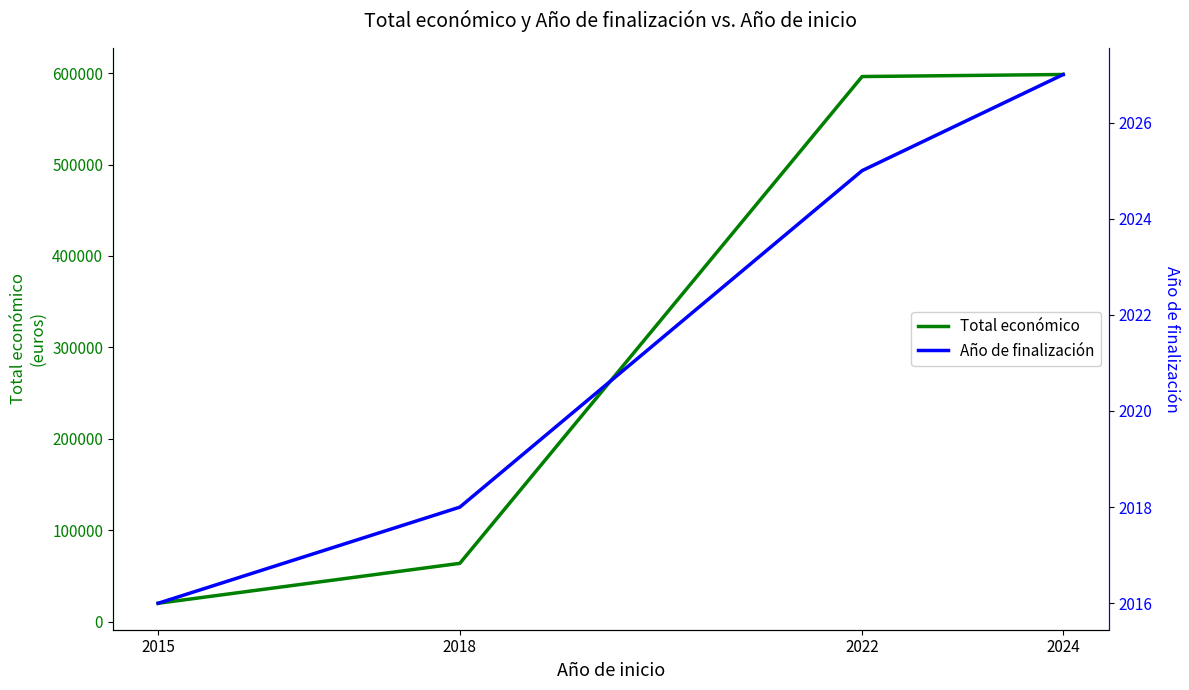

True or false: Total económico and Año de finalización cross at least once.

False